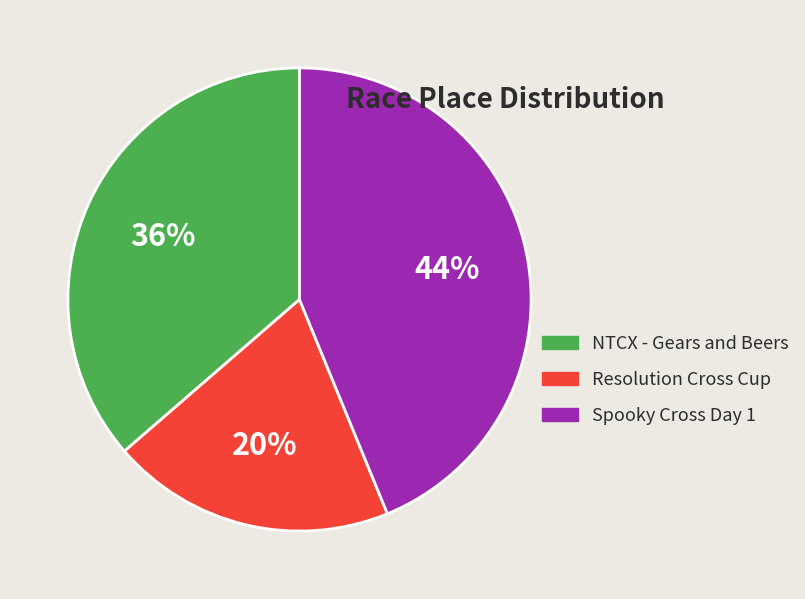

Which slice is the smallest?

Resolution Cross Cup